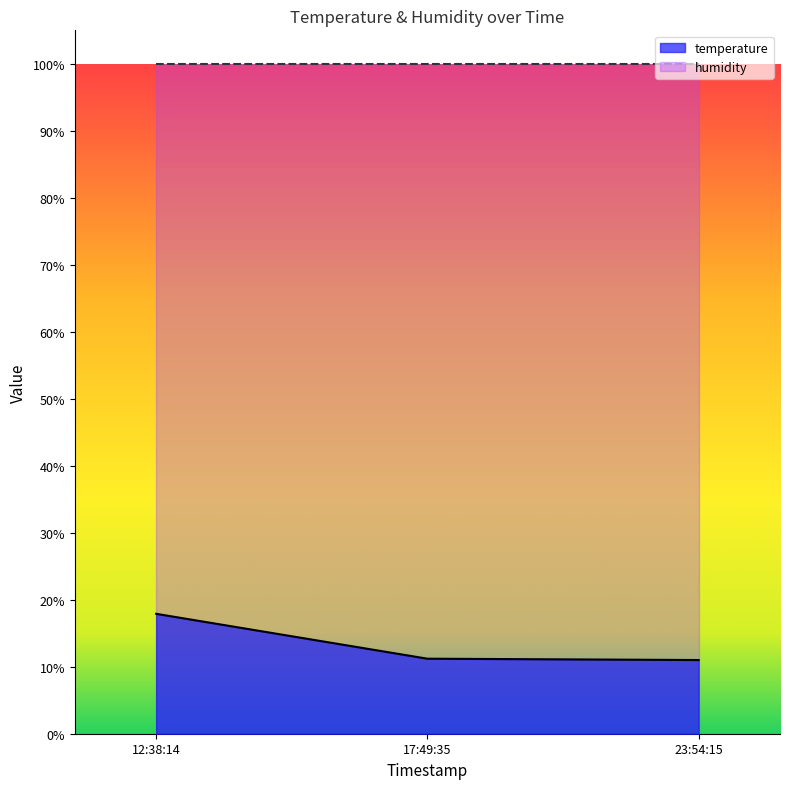

True or false: humidity has a value of 99.9 at 12:38:14.

True